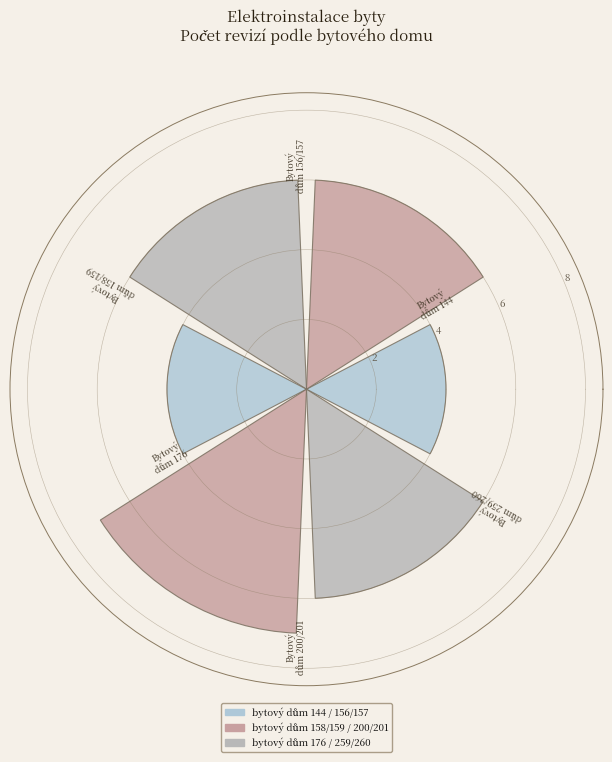

What is the value of the 2nd bar from the left?

6